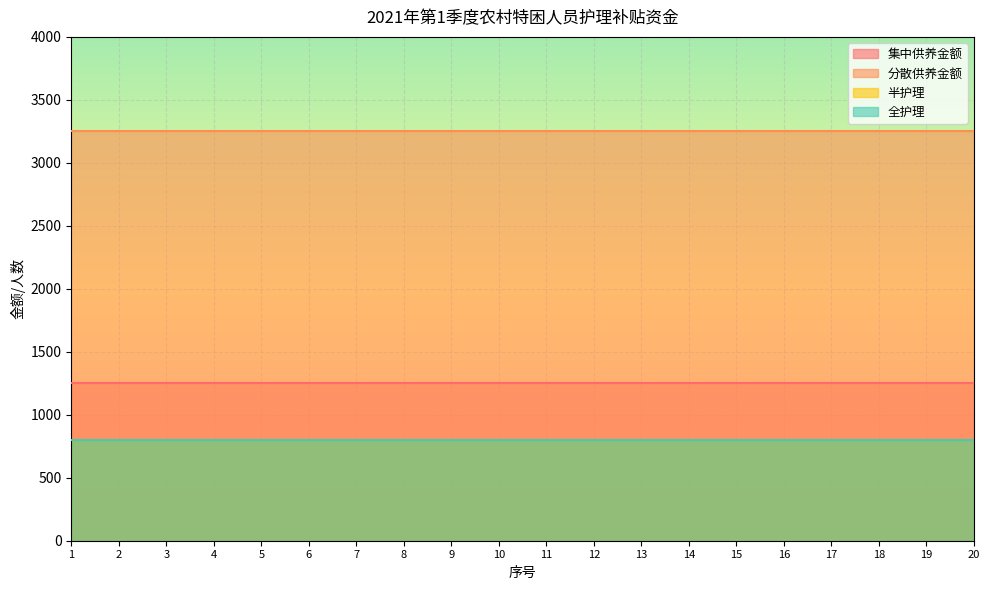

Between 1 and 6, which series saw the biggest shift?

集中供养金额